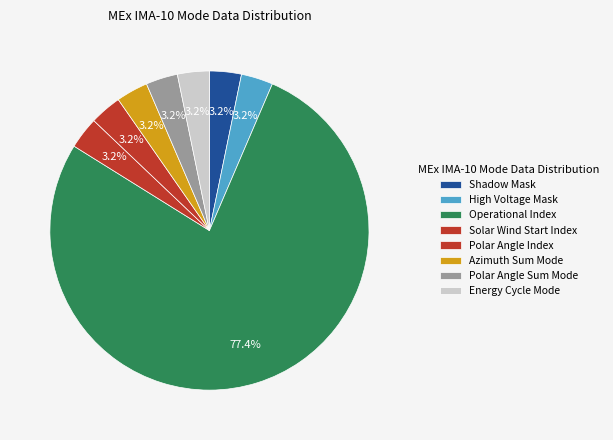

How many slices are in this pie chart?

8